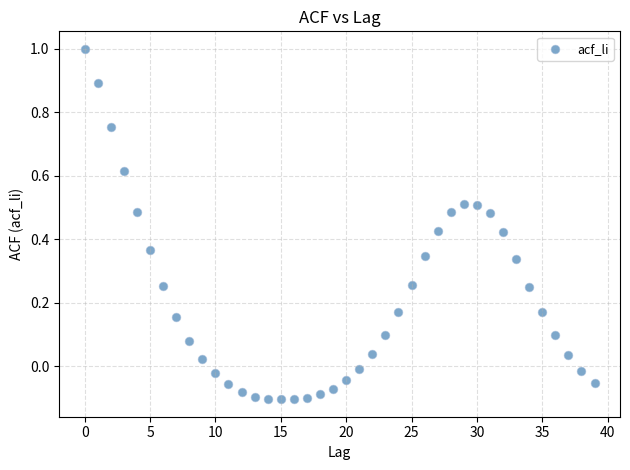

What is the range of Y values (max minus min)?

1.1